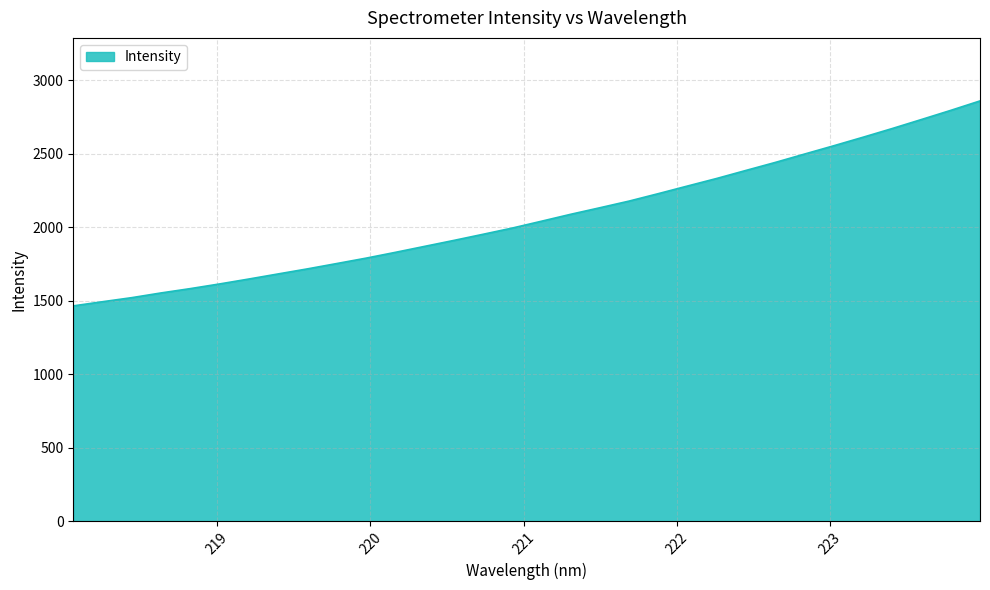

What is the difference between the maximum and minimum values?

1393.9